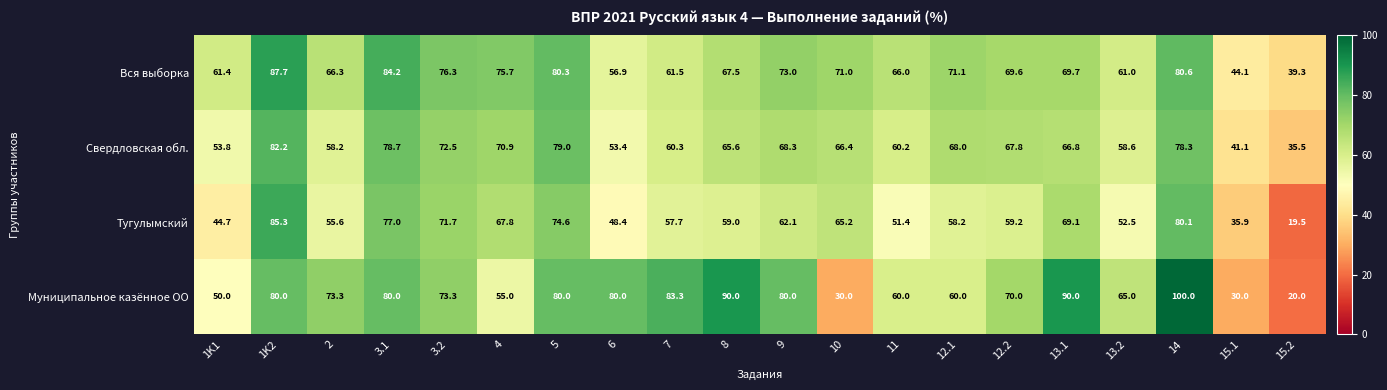

Count the number of categories in the chart.

20